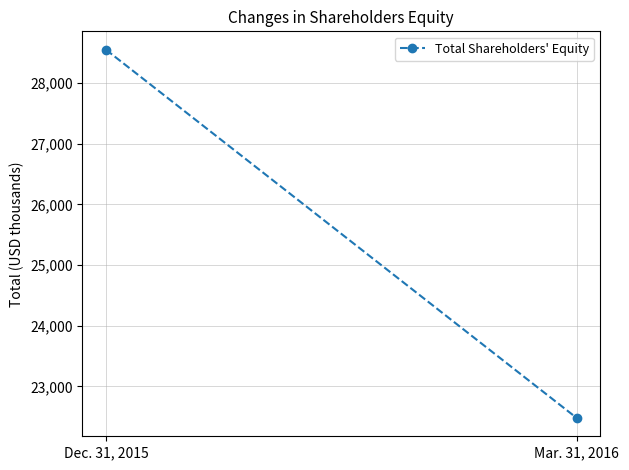

How many categories are shown in the chart?

2